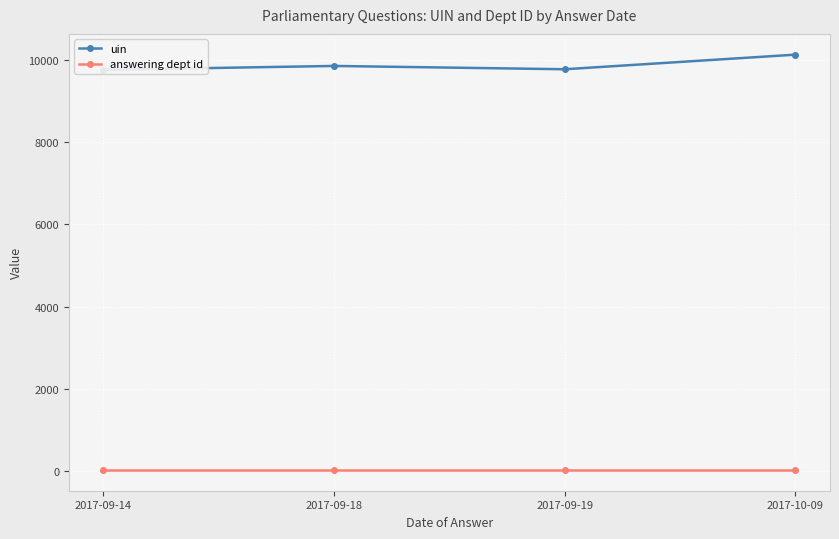

What is the sum of all answering dept id values?

108.0